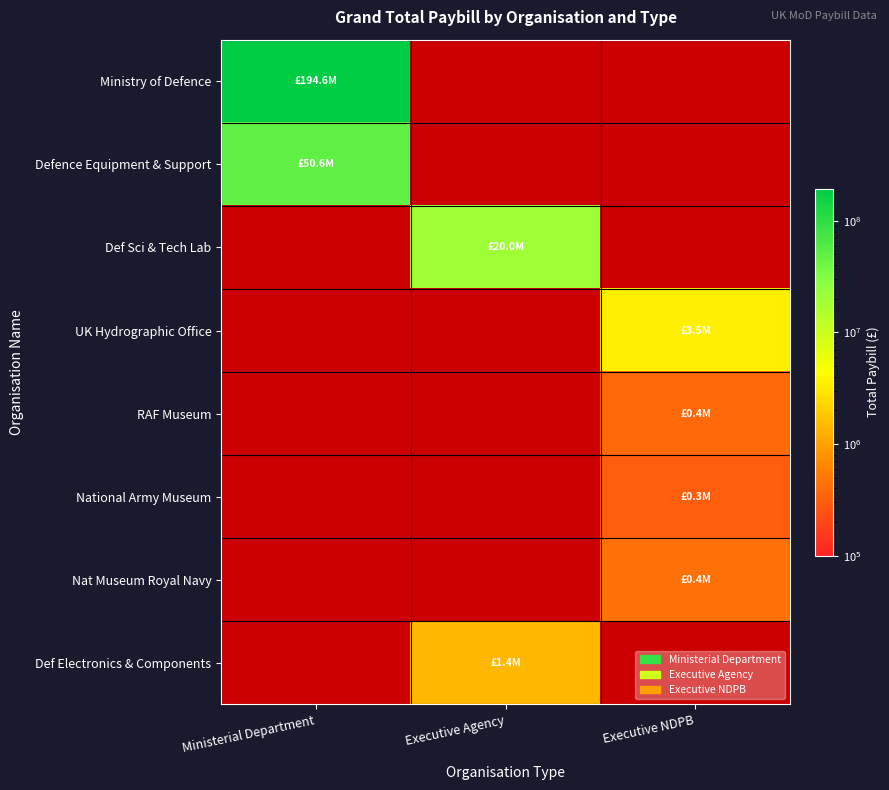

At how many categories does at least one series exceed 113895803?

1